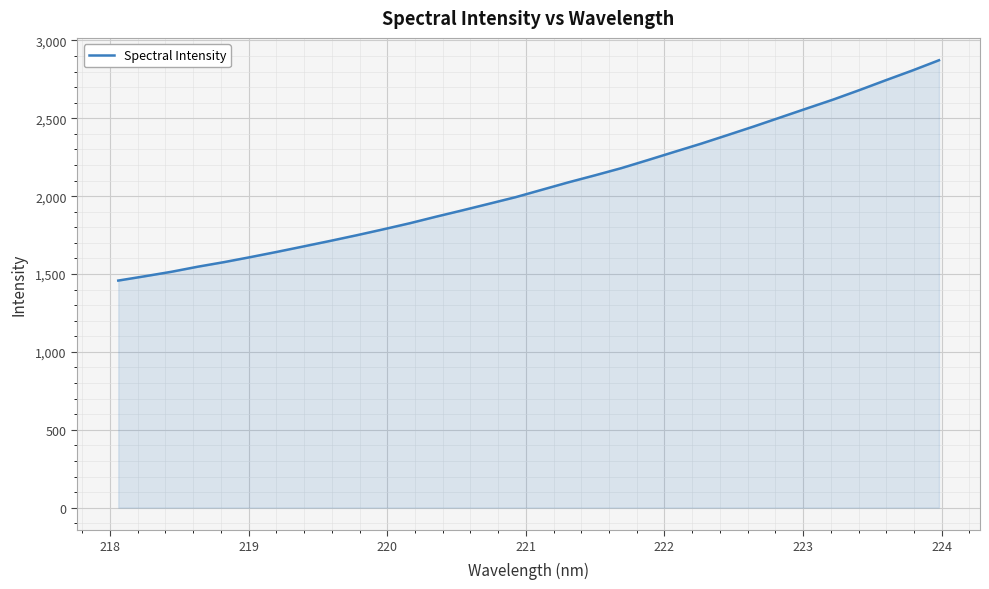

What is the greatest value displayed?

2872.6